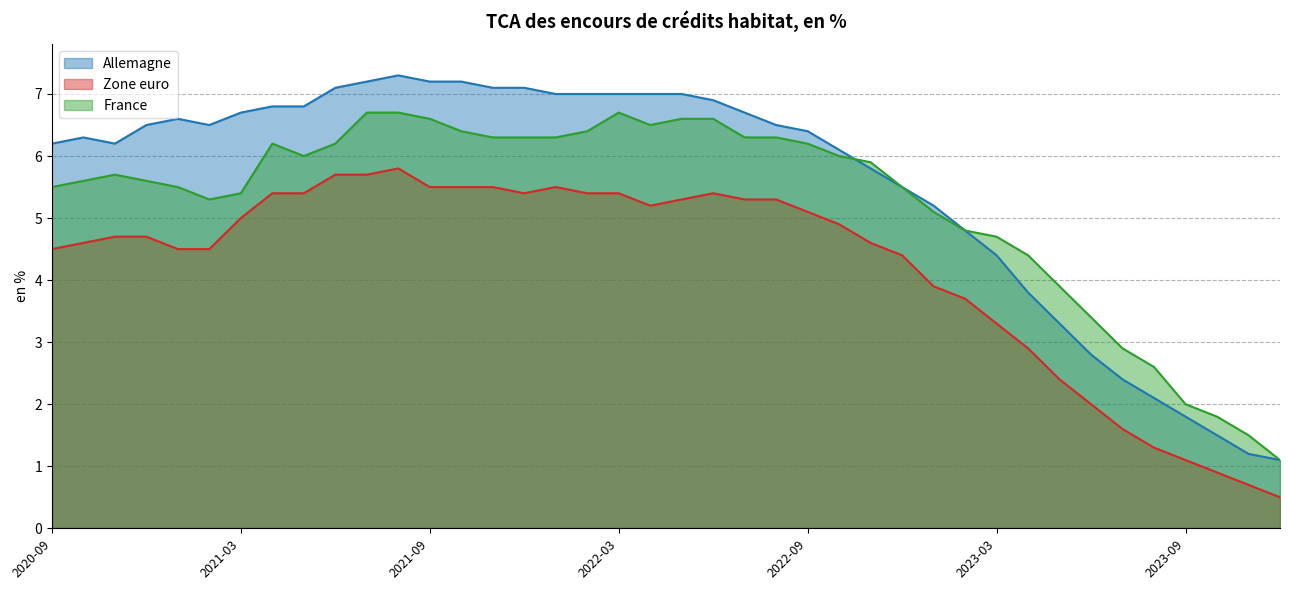

In Zone euro, how many points are lower than both neighbors (excluding endpoints)?

2